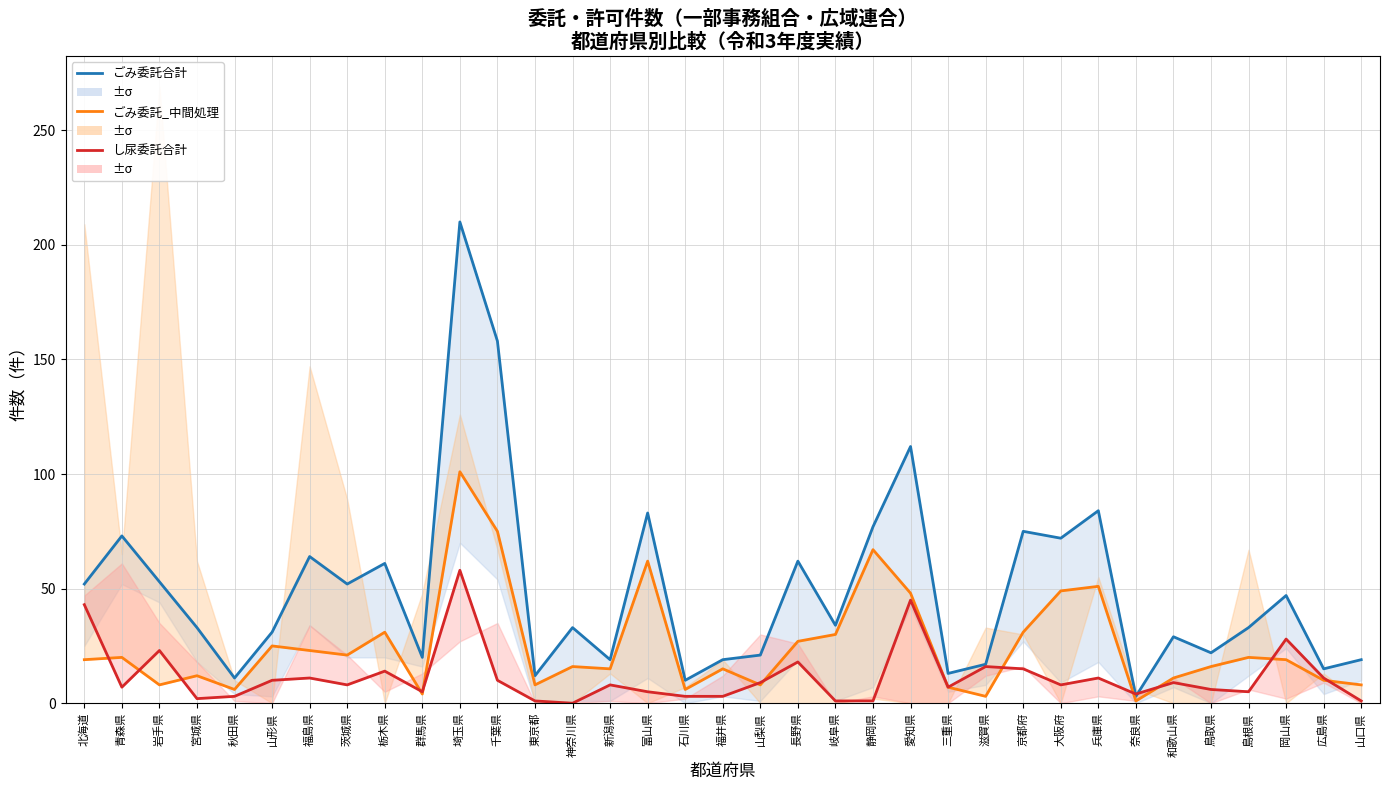

Reading left to right, extract all data points from this chart.

ごみ委託合計: 52	73	53	33	11	31	64	52	61	20	210	158	12	33	19	83	10	19	21	62	34	77	112	13	17	75	72	84	3	29	22	33	47	15	19
ごみ委託_中間処理: 19	20	8	12	6	25	23	21	31	4	101	75	8	16	15	62	6	15	8	27	30	67	48	7	3	31	49	51	1	11	16	20	19	10	8
し尿委託合計: 43	7	23	2	3	10	11	8	14	5	58	10	1	0	8	5	3	3	9	18	1	1	45	7	16	15	8	11	4	9	6	5	28	11	1